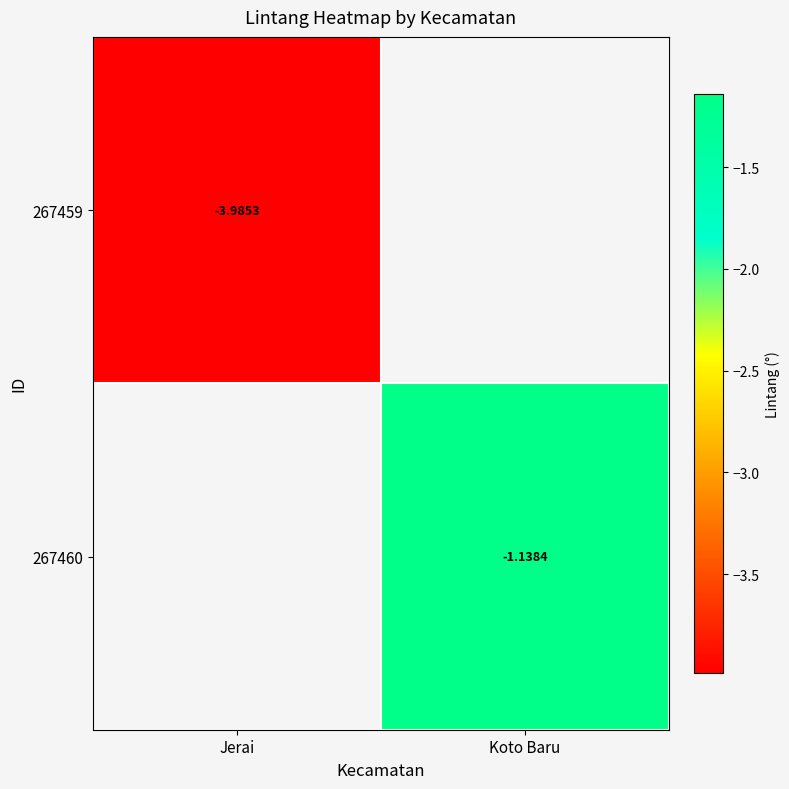

Read the 267460 value at Koto Baru.

-1.1